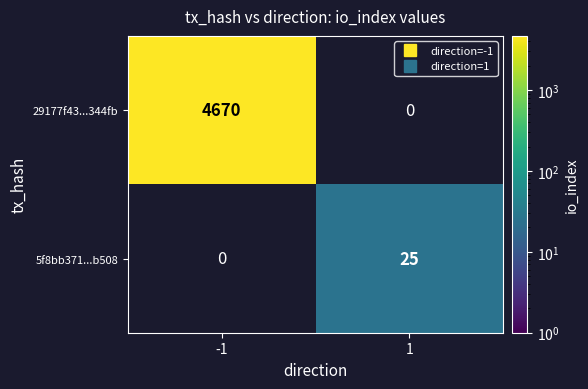

Is it true that 29177f43...344fb equals 6874.7 at -1?

False